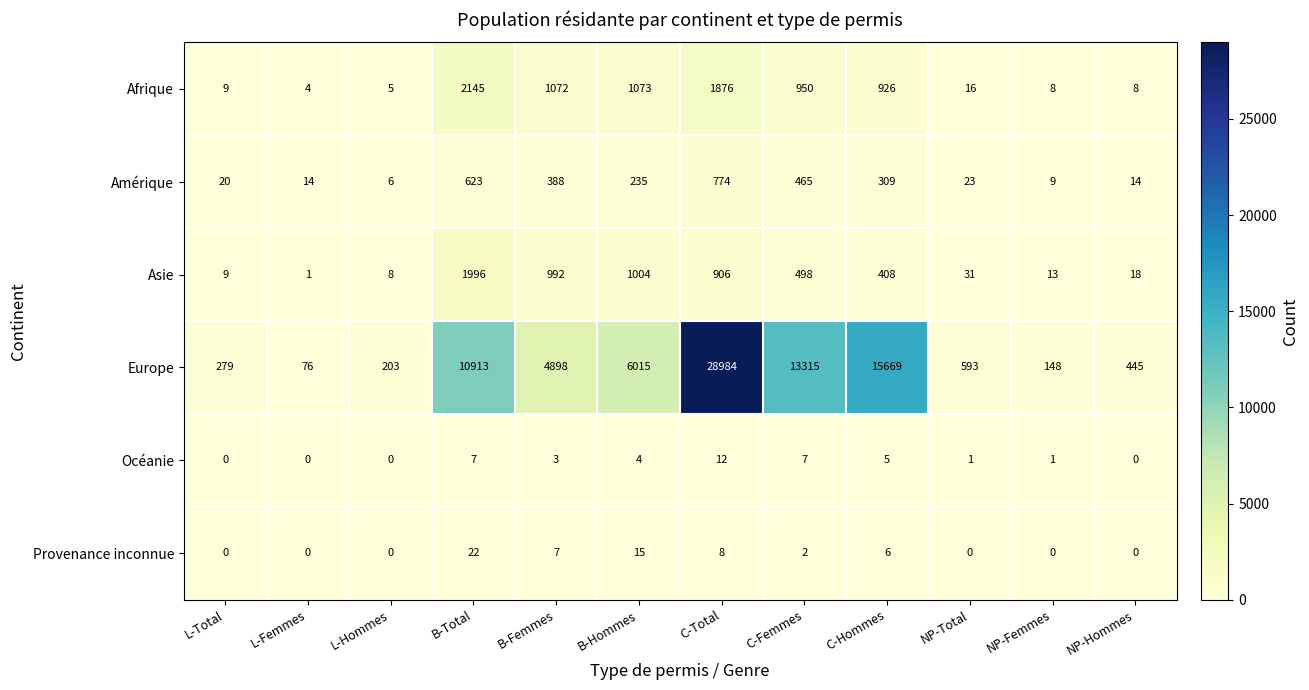

Which category has the highest value across all series?

C-Total